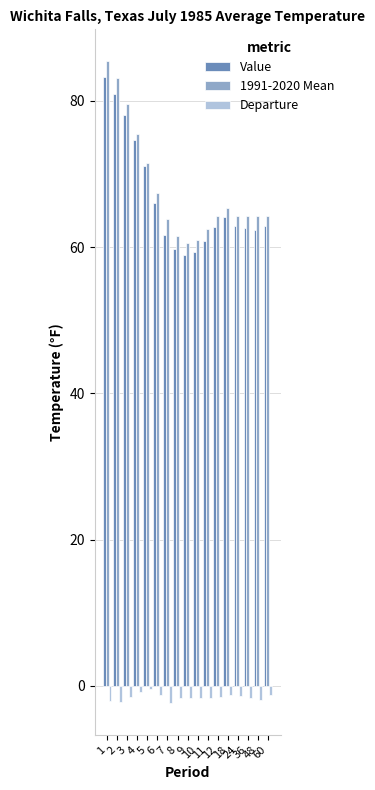

At which label is Value closest to 71?

5